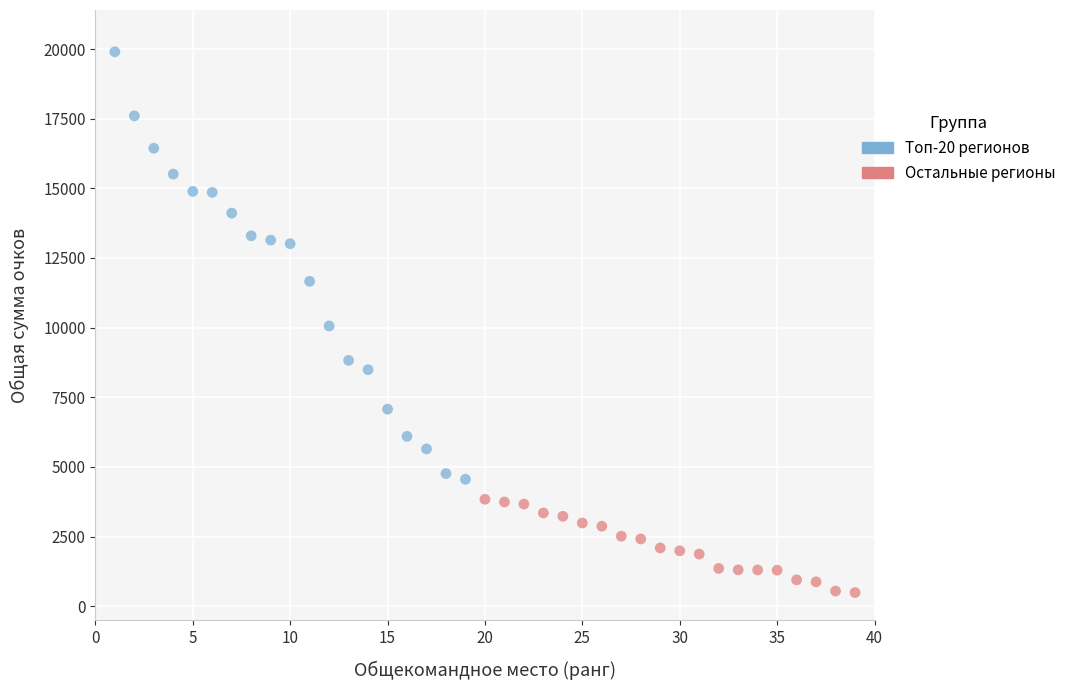

Which series has the largest Y range (max minus min)?

Топ-20 регионов